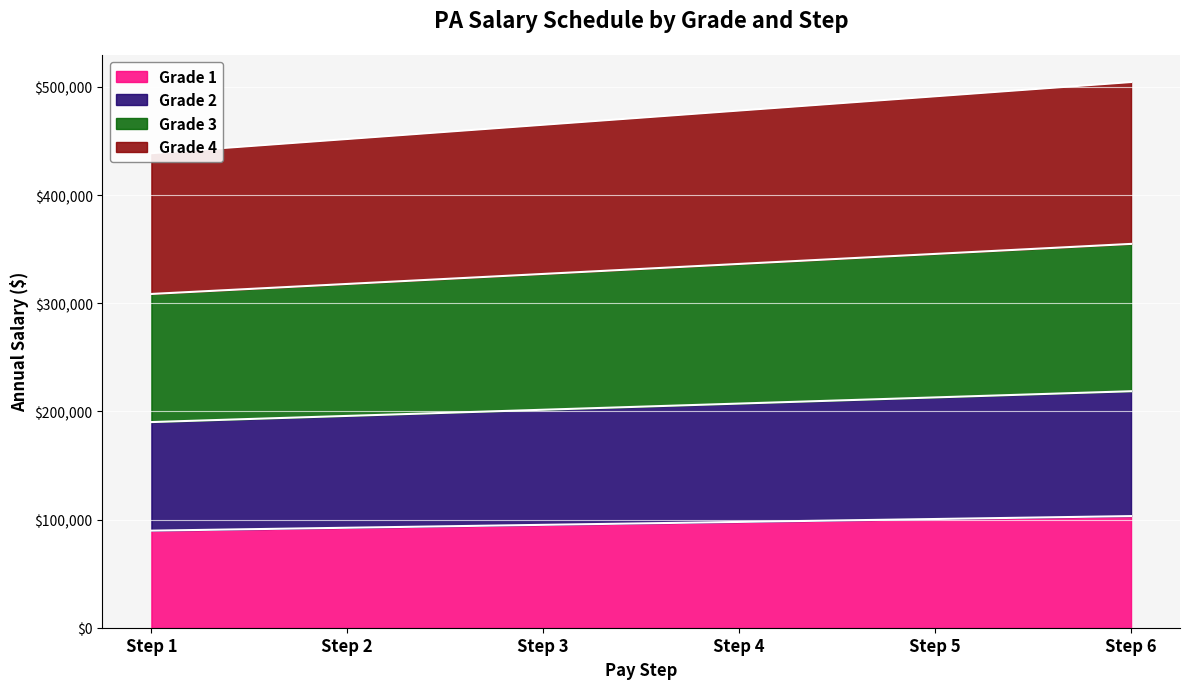

True or false: Grade 1 and Grade 2 cross at least once.

False